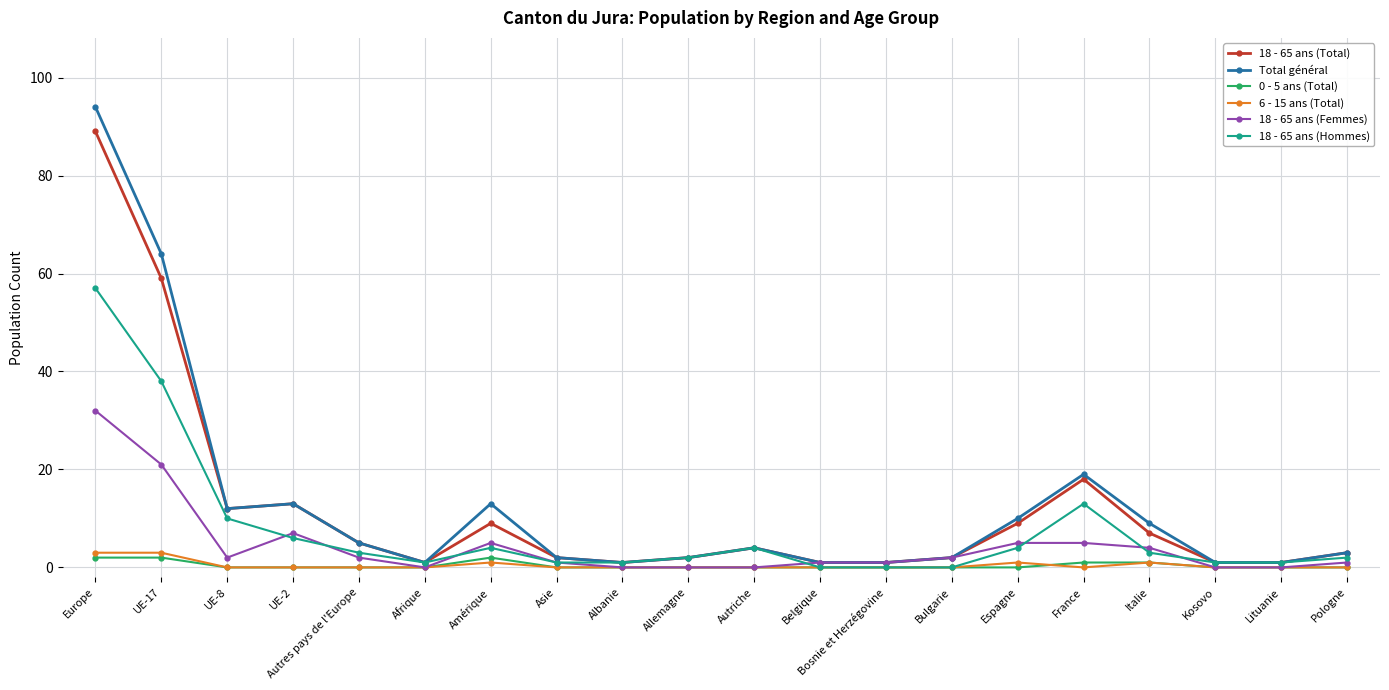

At which category is the sum across all series the highest?

Europe